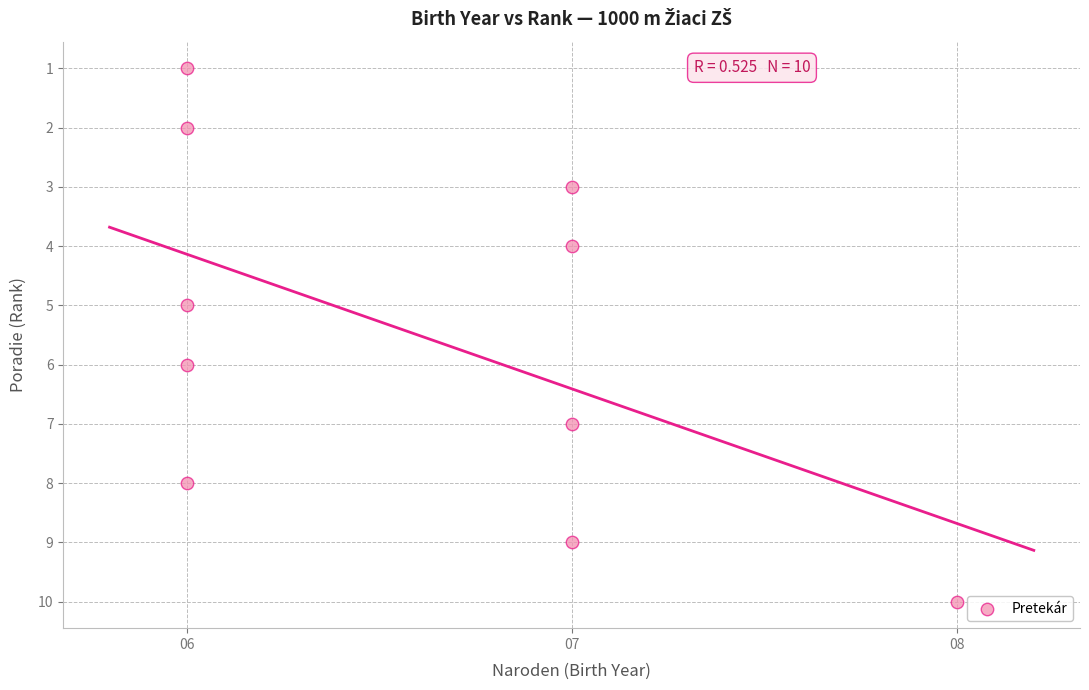

What is the average Y value?

6